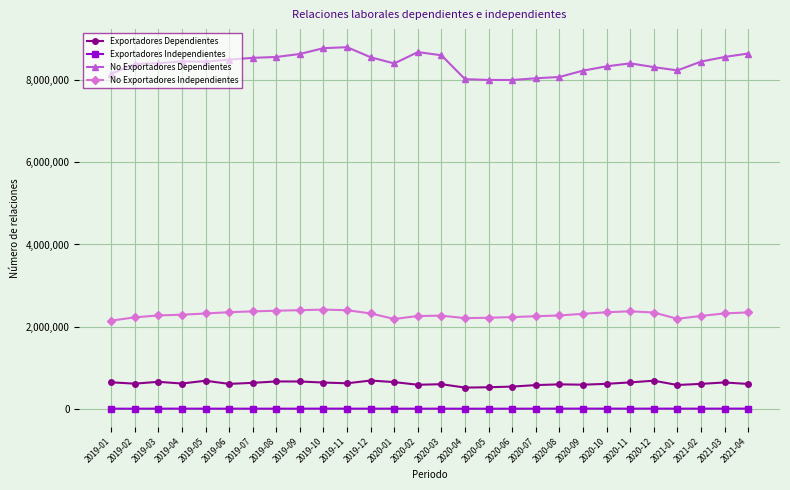

What is the sum of all No Exportadores Independientes values?

64287612